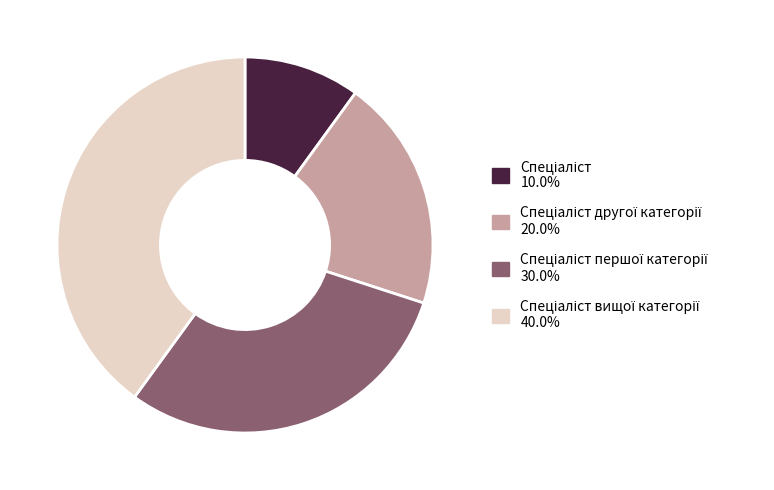

Is there a majority slice in this chart?

No